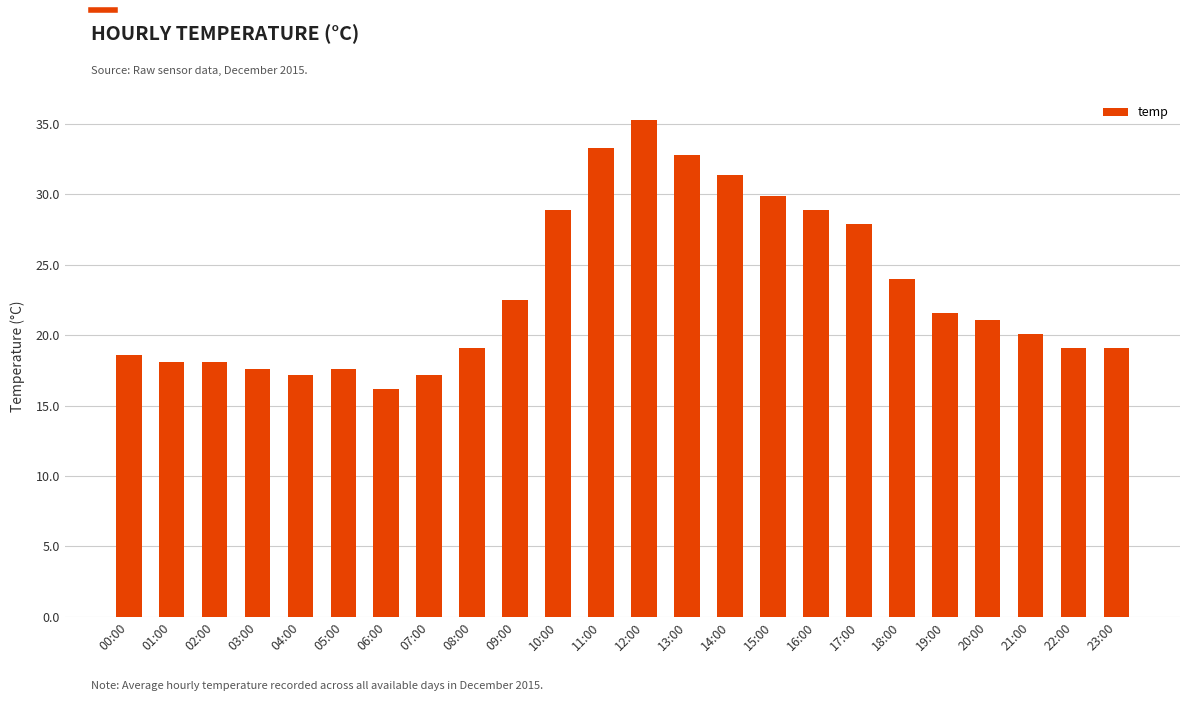

Which has a higher value, 11:00 or 16:00?

11:00